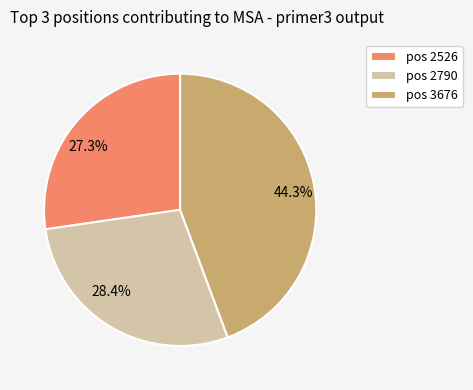

How many segments does this pie chart have?

3